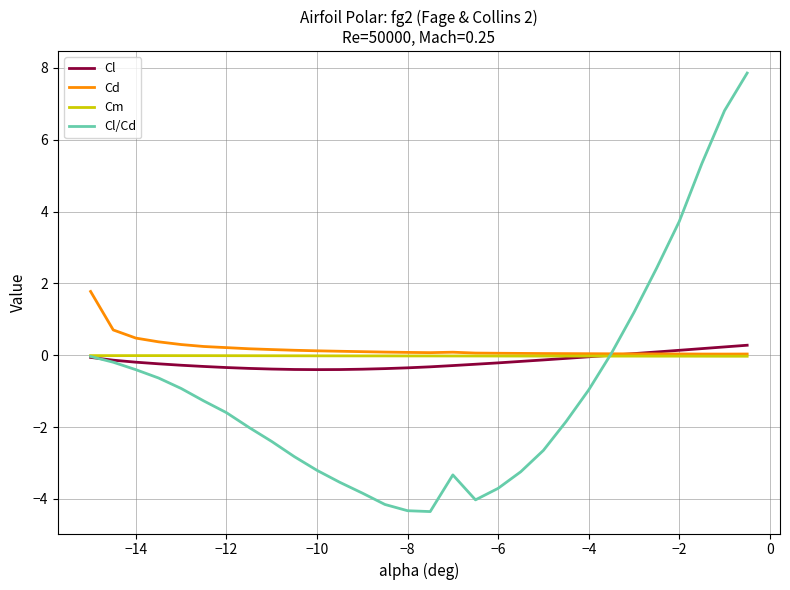

What is the maximum value shown in the chart?

7.9